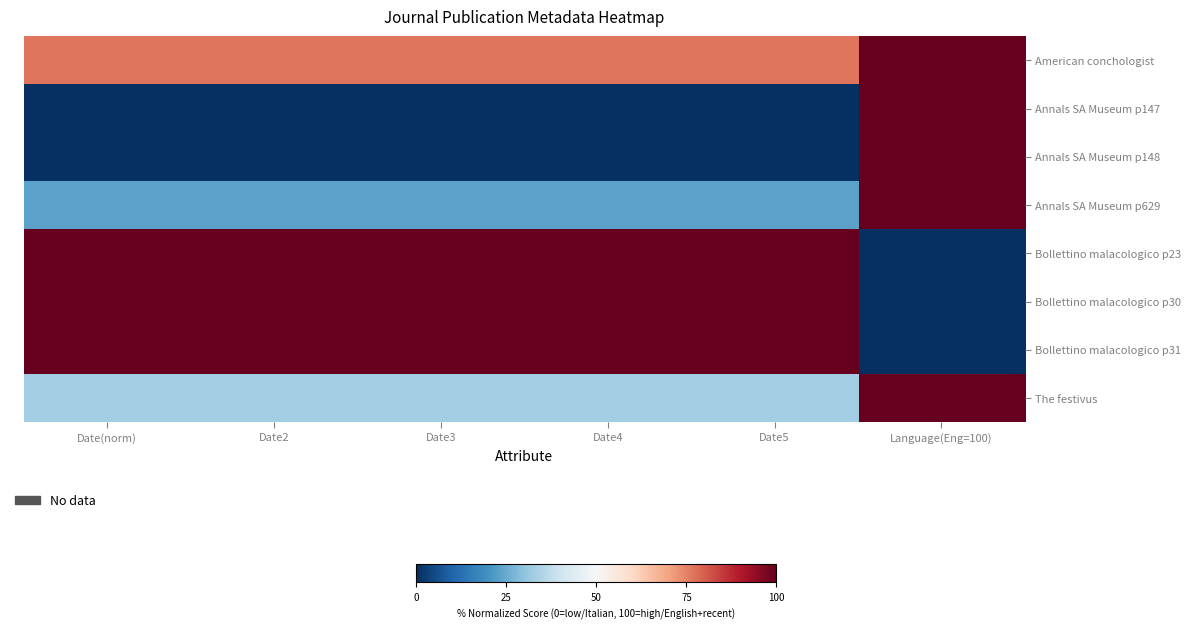

Between Date3 and Date4, which series saw the biggest shift?

American conchologist